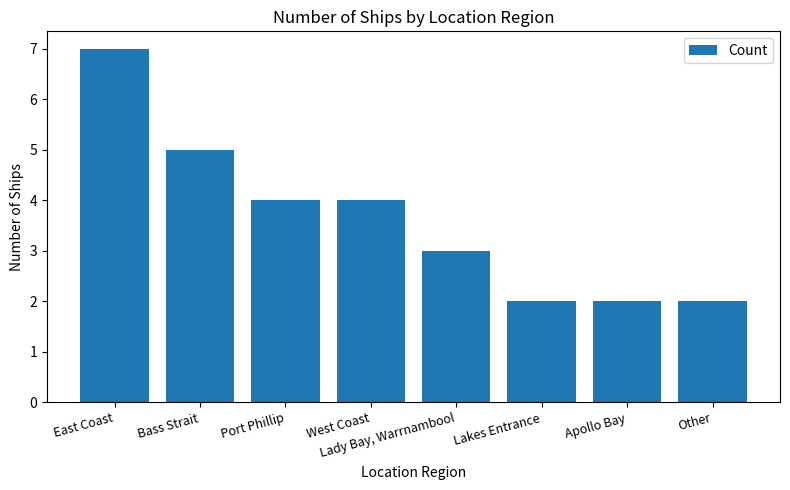

Approximately how many times larger is the value at Other compared to West Coast?

0.5